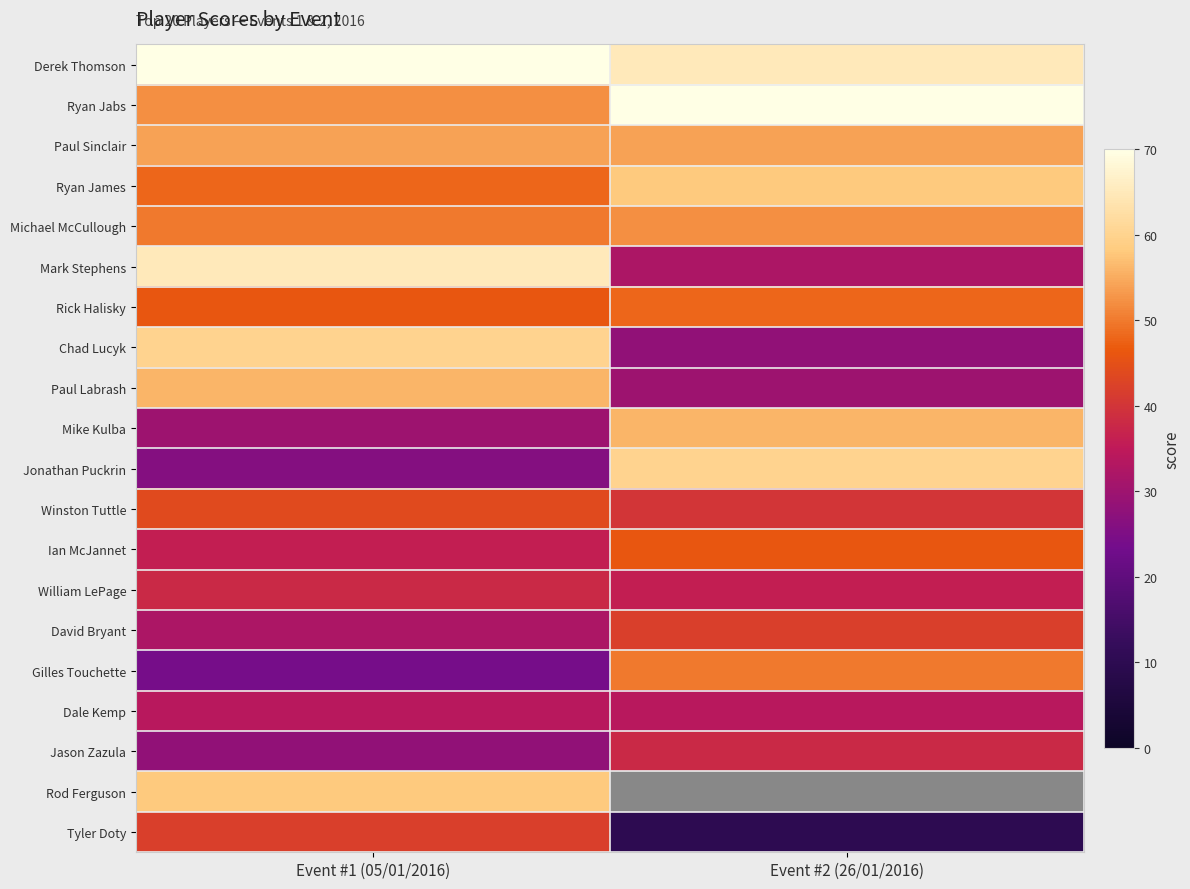

At how many categories does at least one series exceed 63?

2